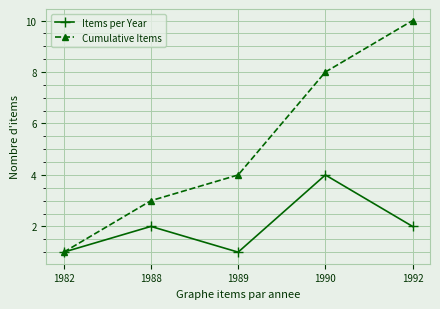

What is the difference between the second highest and second lowest values in the Items per Year series?

1